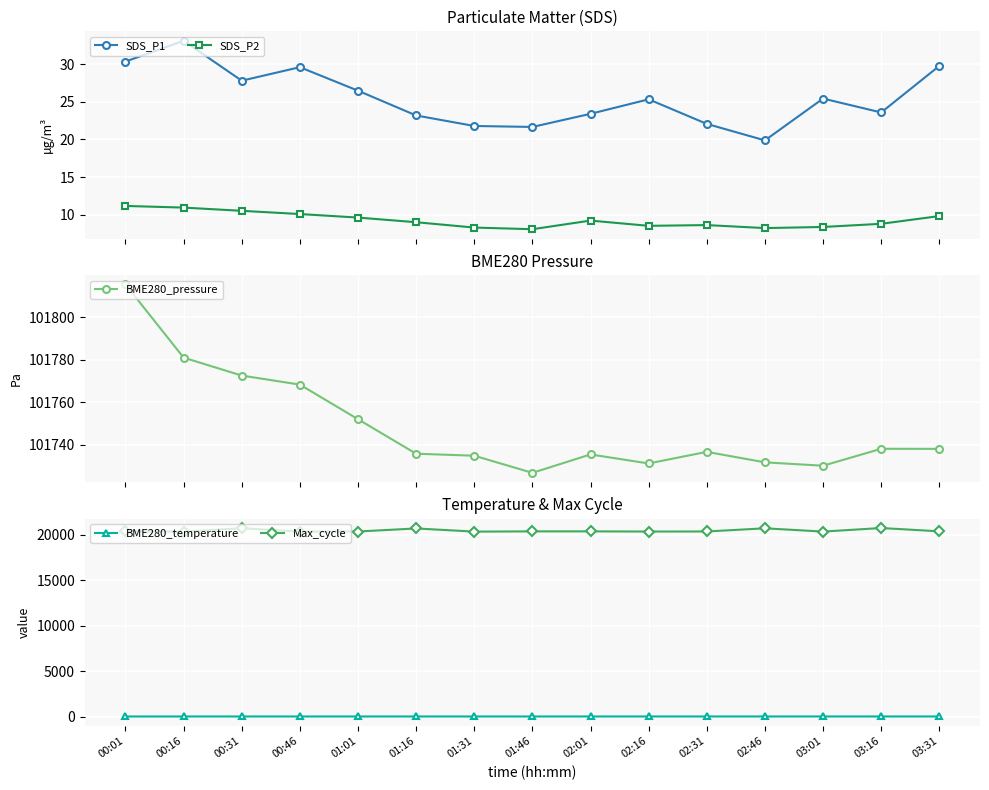

At how many categories does at least one series exceed 49143?

15